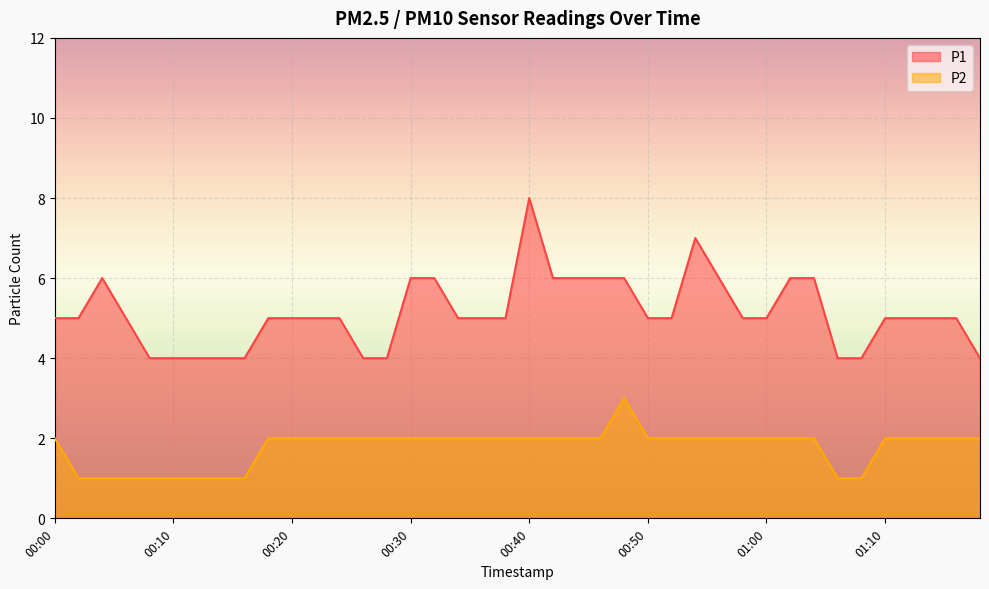

What is the minimum value for P1?

4